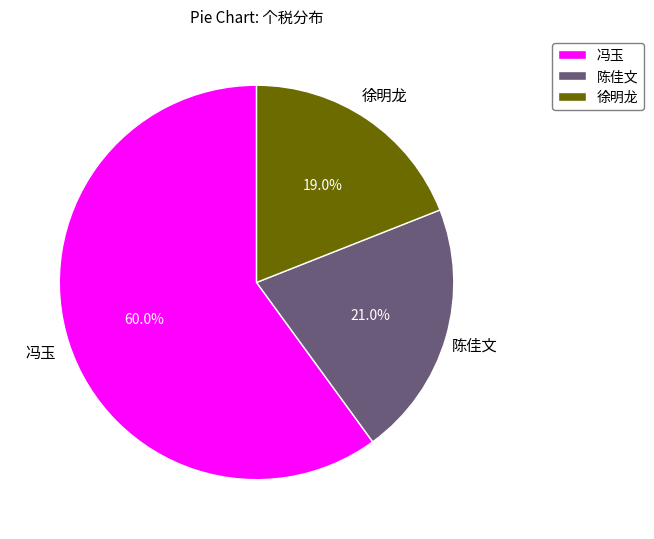

To the nearest percent, what percentage of the pie is 徐明龙?

19%